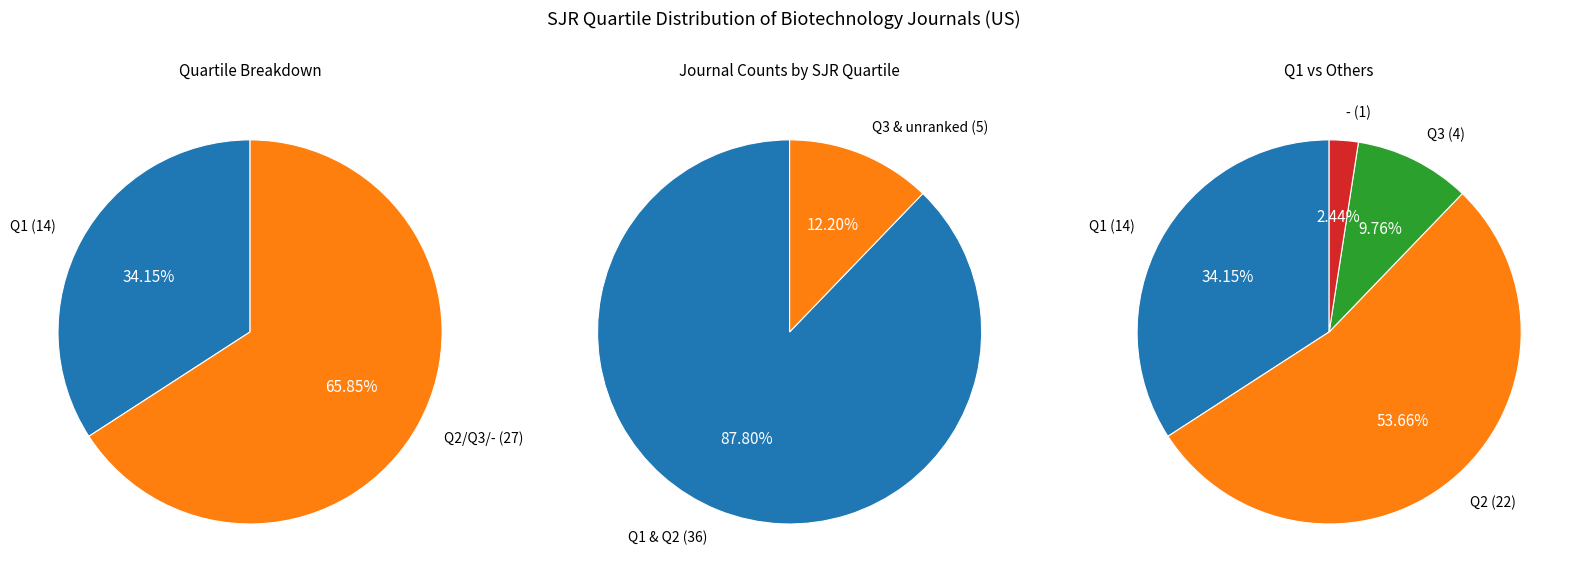

To the nearest percent, what is the average slice percentage?

25%